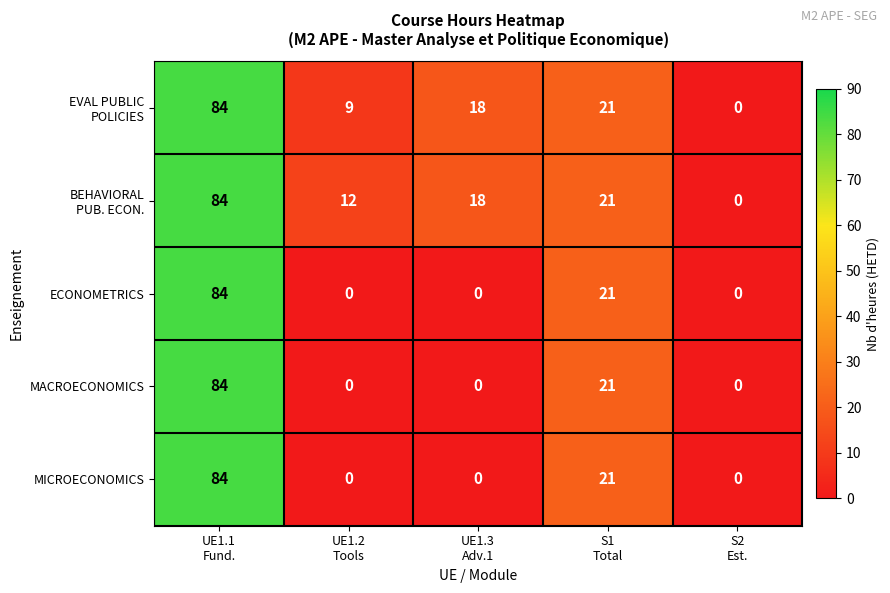

What is the spread (max minus min) of values at UE1.2
Tools?

12